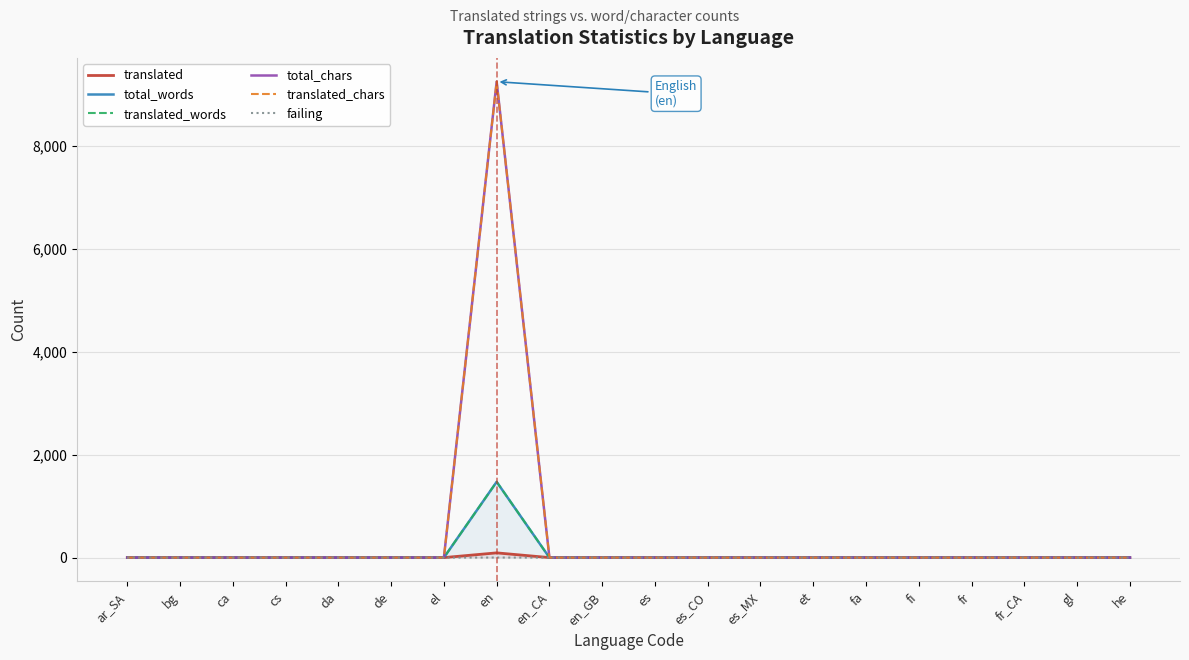

Which series changed the most between fi and he?

translated